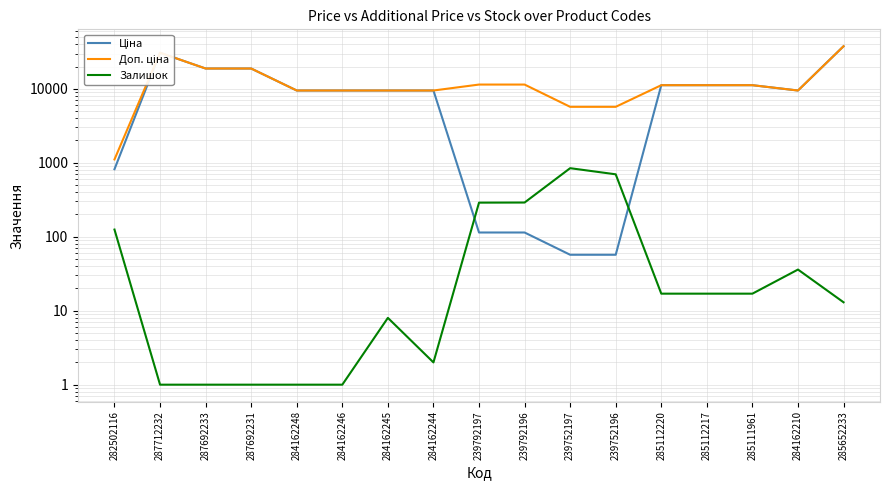

Where is the first local maximum for Залишок?

284162245